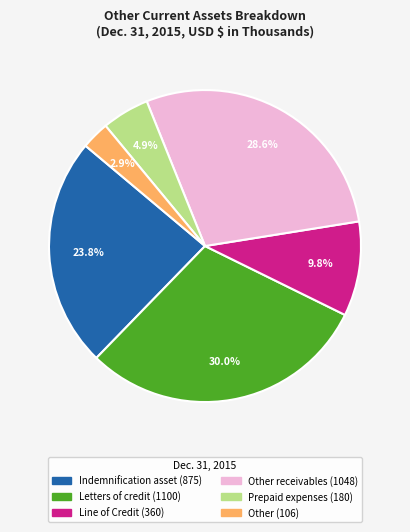

Is there any slice that represents more than half of the pie?

No